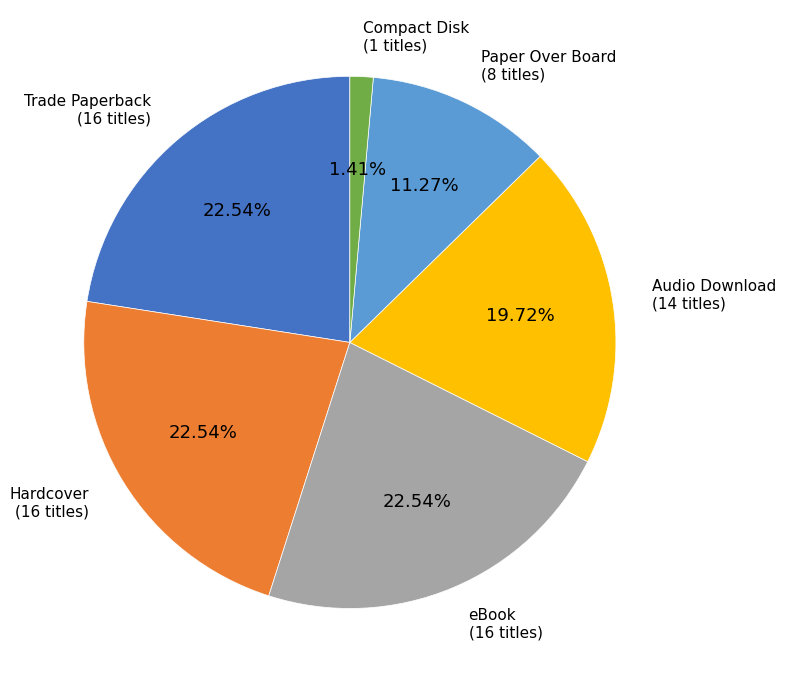

To the nearest percent, what portion does eBook represent?

23%